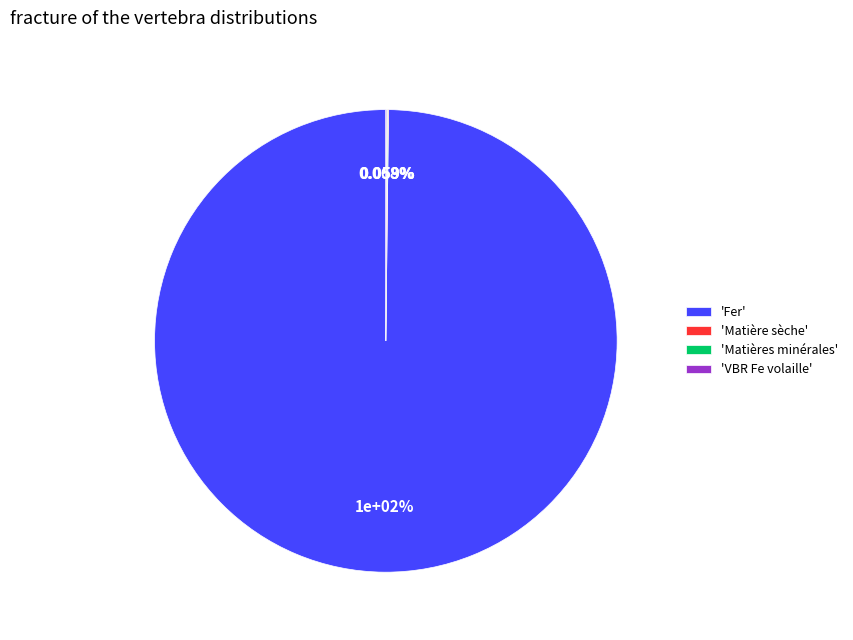

To the nearest percent, what is the difference between the VBR Fe volaille and Fer slice percentages?

100%